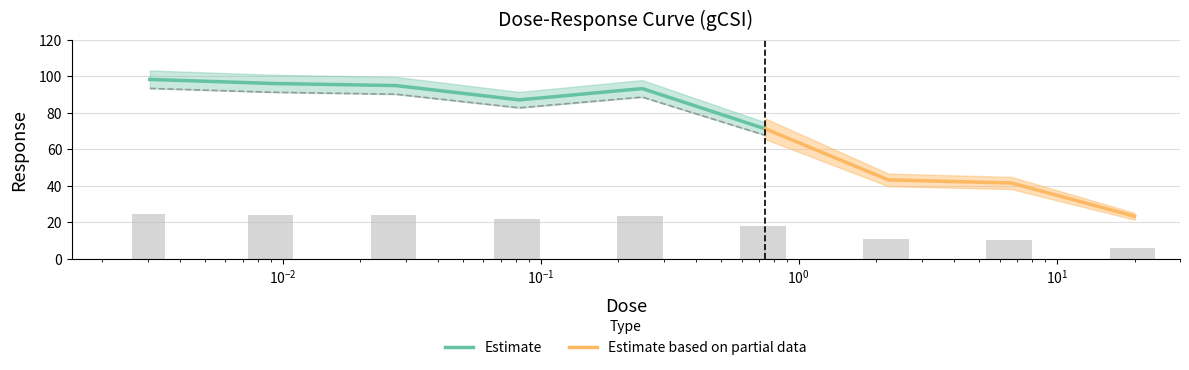

True or false: the data shows 24.5 at 0.003056.

True